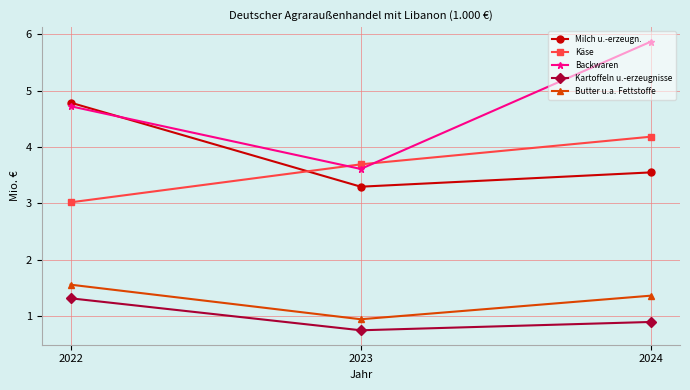

Reading left to right, list all the values displayed in this chart.

Milch u.-erzeugn.: 2022=4.8	2023=3.3	2024=3.5
Käse: 2022=3.0	2023=3.7	2024=4.2
Backwaren: 2022=4.7	2023=3.6	2024=5.9
Kartoffeln u.-erzeugnisse: 2022=1.3	2023=0.7	2024=0.9
Butter u.a. Fettstoffe: 2022=1.6	2023=0.9	2024=1.4